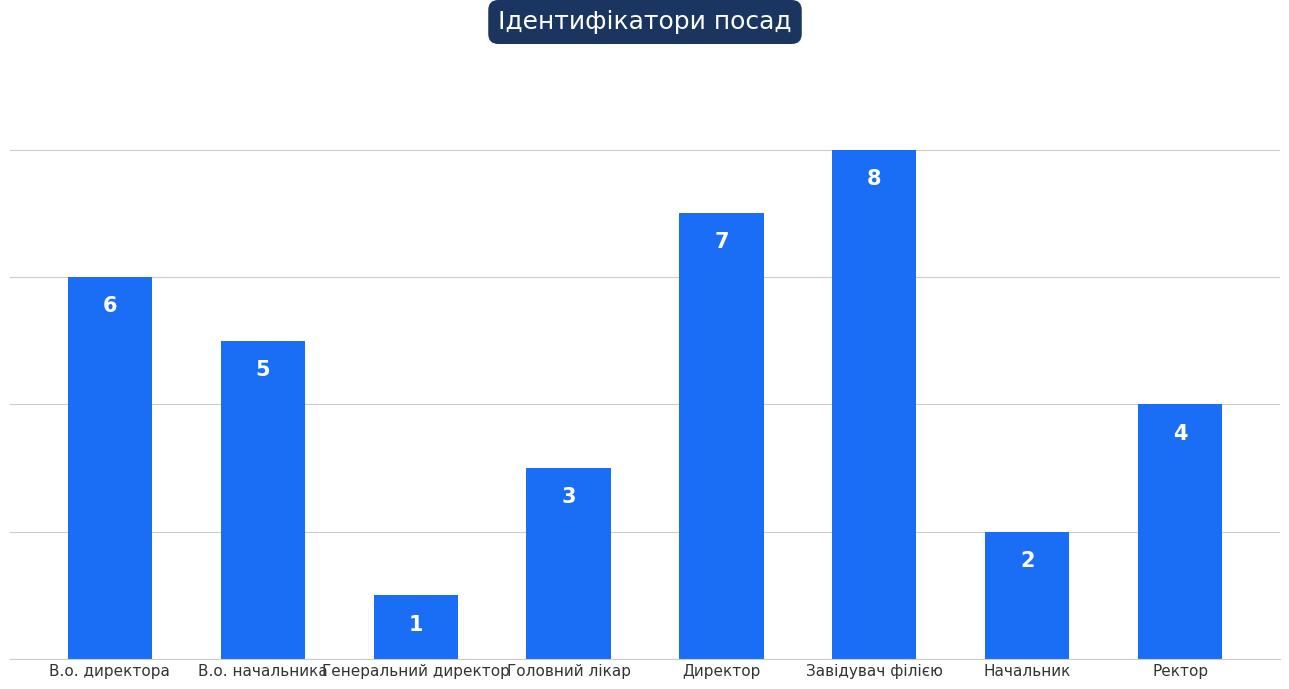

Reading left to right, transcribe all the data shown in this chart.

6	5	1	3	7	8	2	4